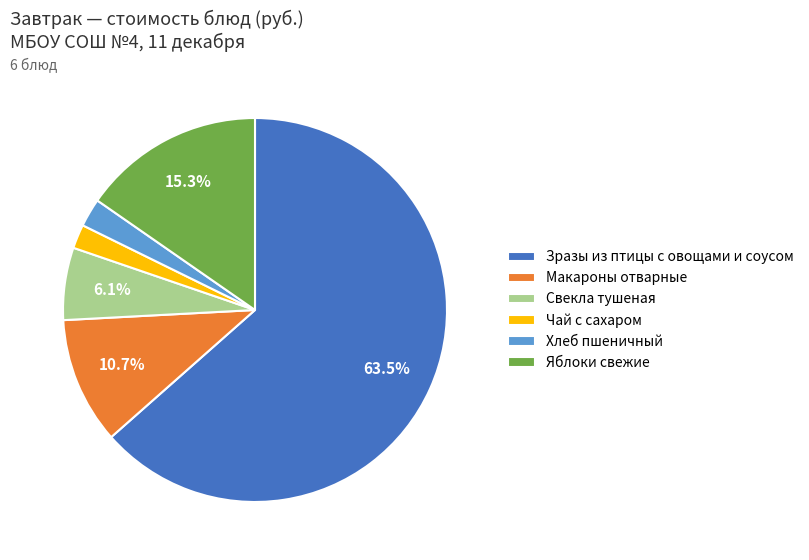

Is it true that Макароны отварные is 11% of the pie?

True